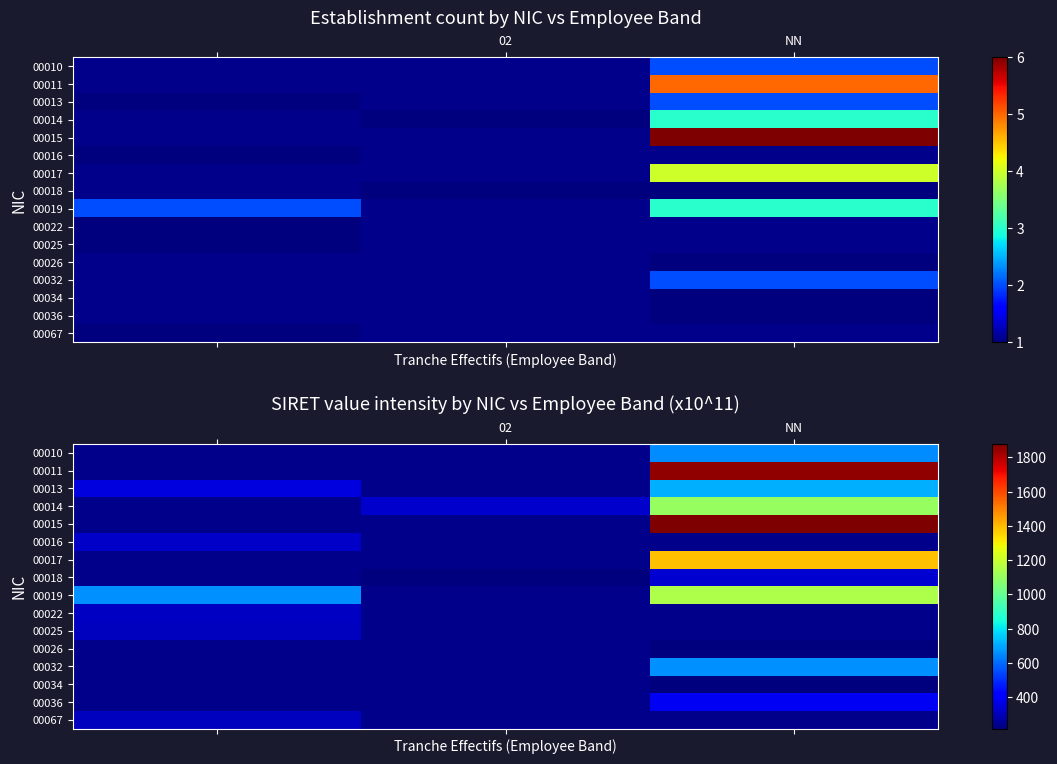

How many data points in 00018 are above 215?

2